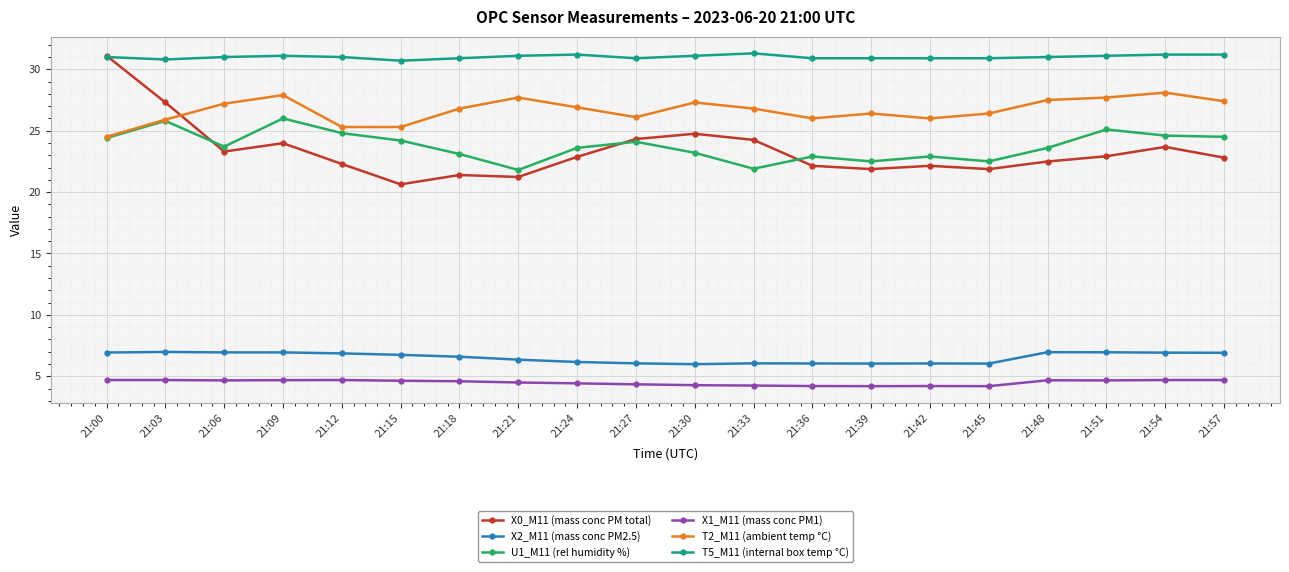

At which label does U1_M11 (rel humidity %) first exceed 23?

21:00